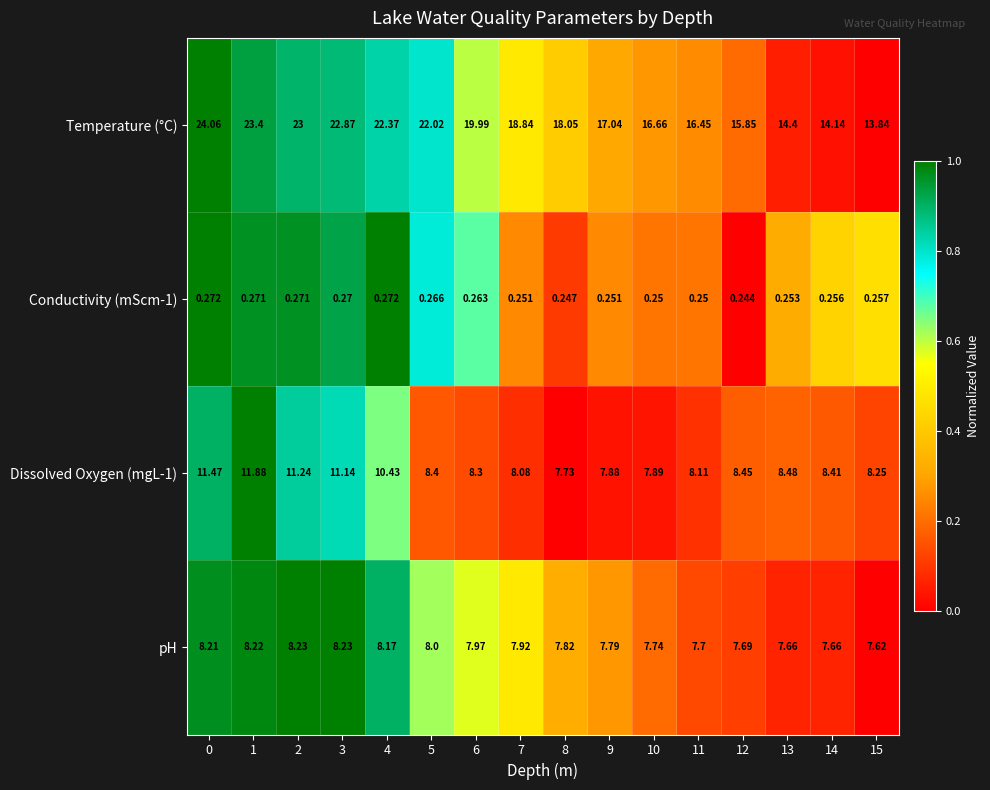

Which series changed the most between 12 and 13?

Temperature (°C)